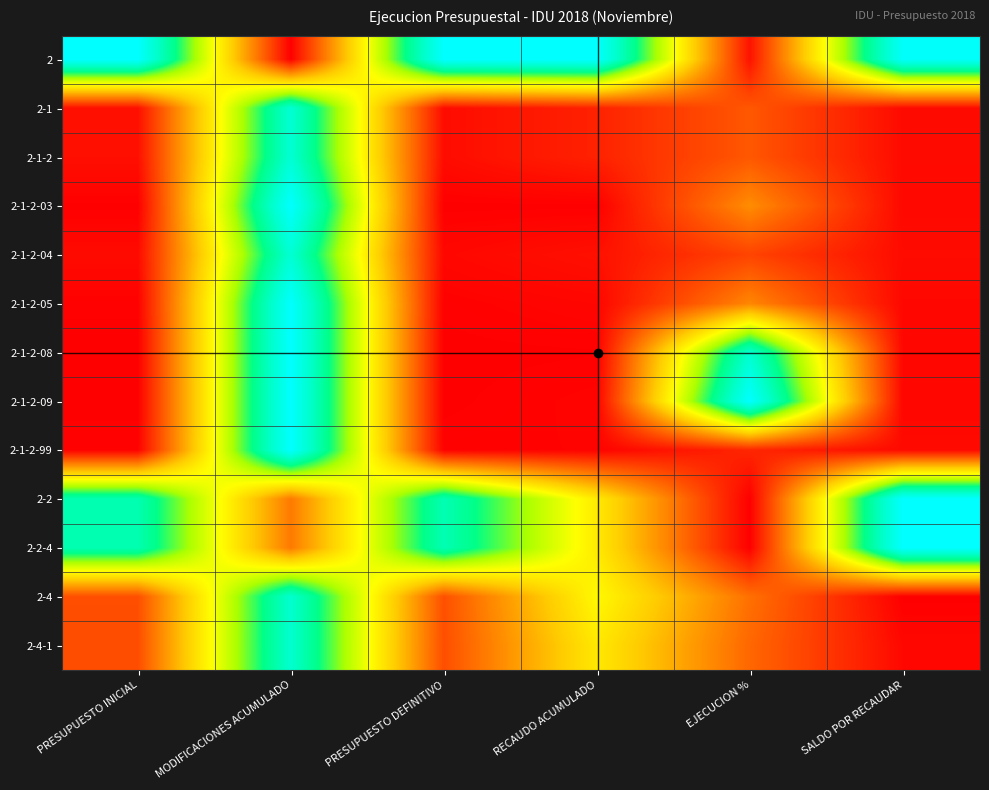

Rank the series by their maximum value, from lowest to highest.

2-4, 2-4-1, 2-1, 2-1-2, 2-1-2-04, 2, 2-1-2-03, 2-1-2-05, 2-1-2-08, 2-1-2-09, 2-1-2-99, 2-2, 2-2-4